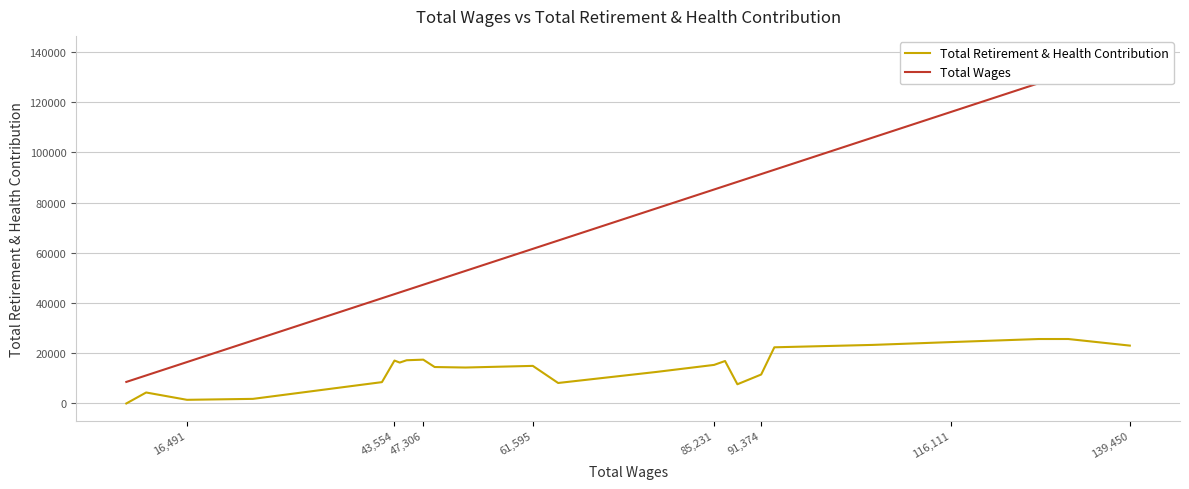

At 47,306, list the series in order from smallest to largest.

Total Retirement & Health Contribution, Total Wages